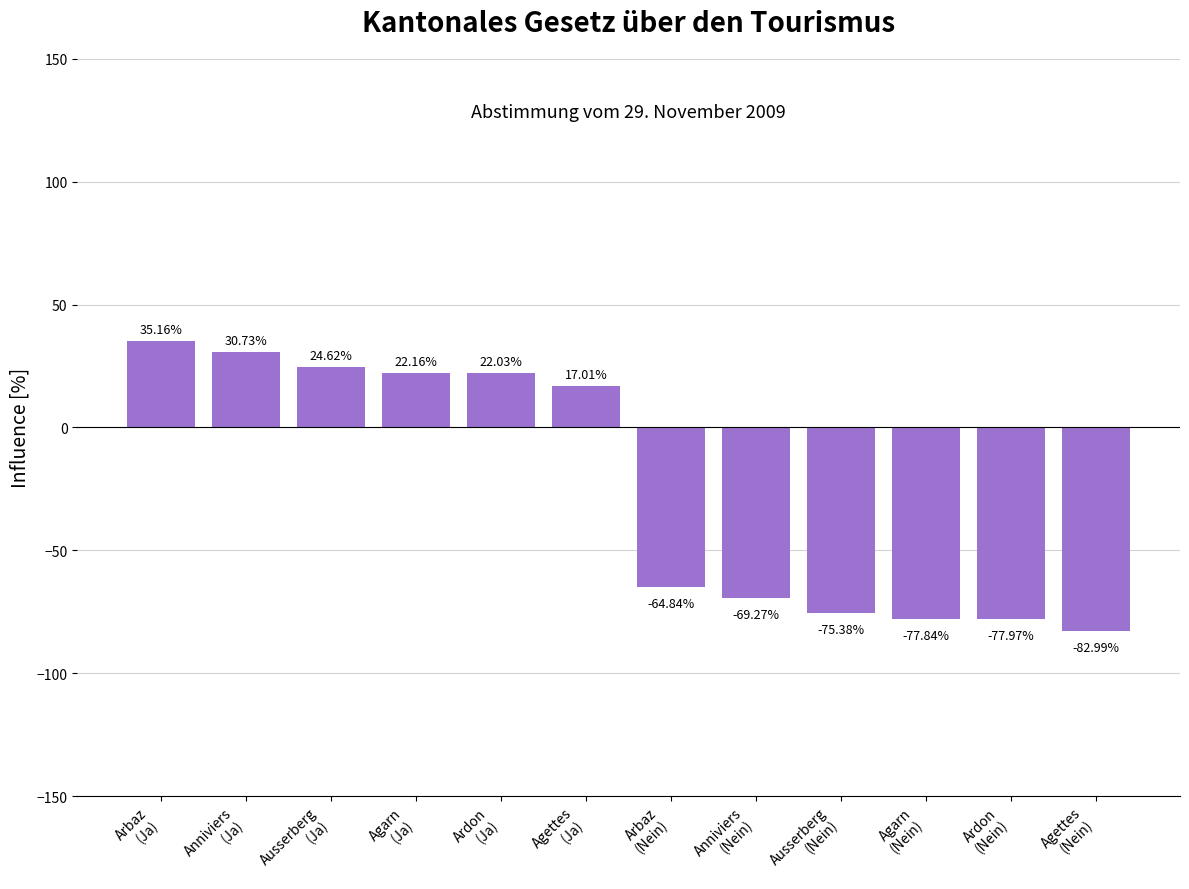

Are the bars grouped side by side (vs. stacked)?

No